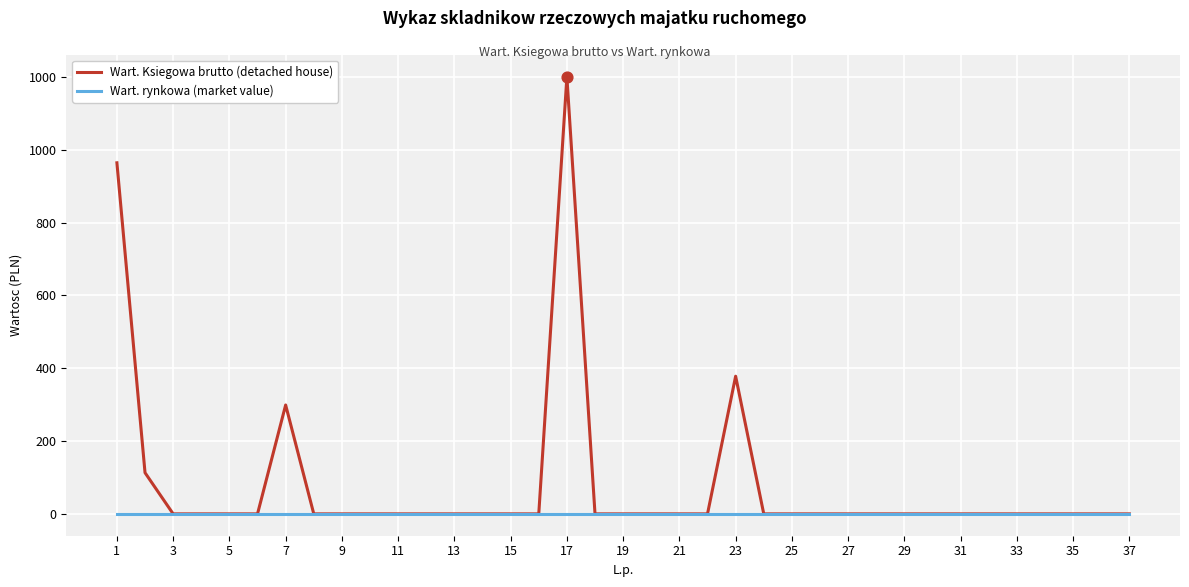

At how many categories does at least one series exceed 507?

2